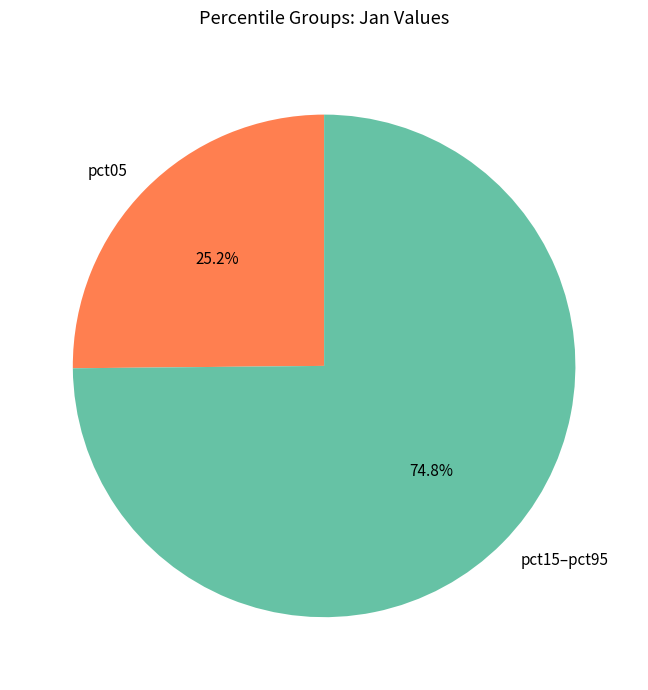

What is the largest slice in the pie chart?

pct15–pct95